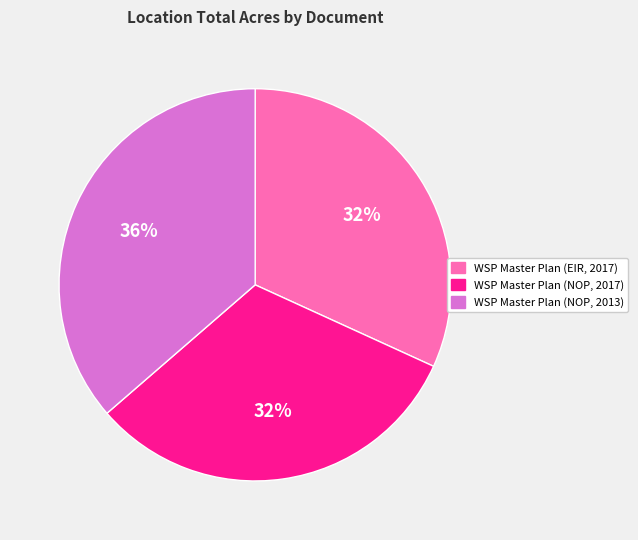

Is WSP Master Plan (NOP, 2013) the majority of the pie?

No